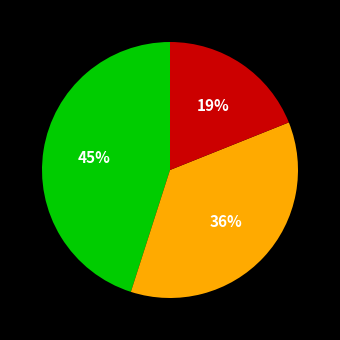

Does any single category account for the majority?

No